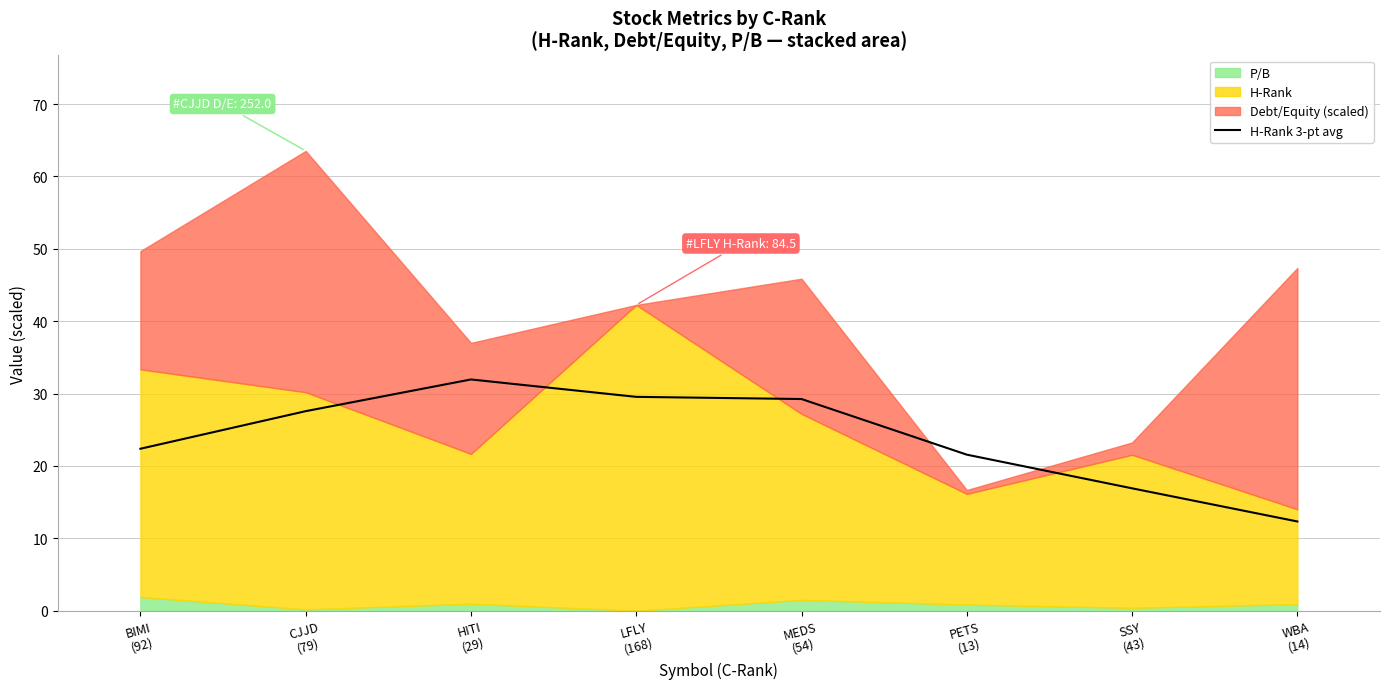

What is the greatest value displayed?

32.0